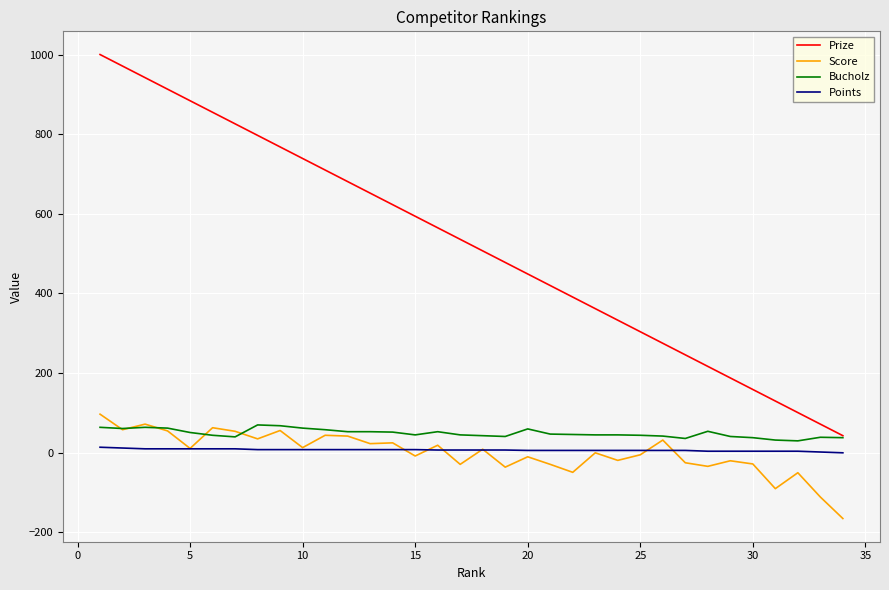

True or false: Points and Bucholz cross at least once.

False